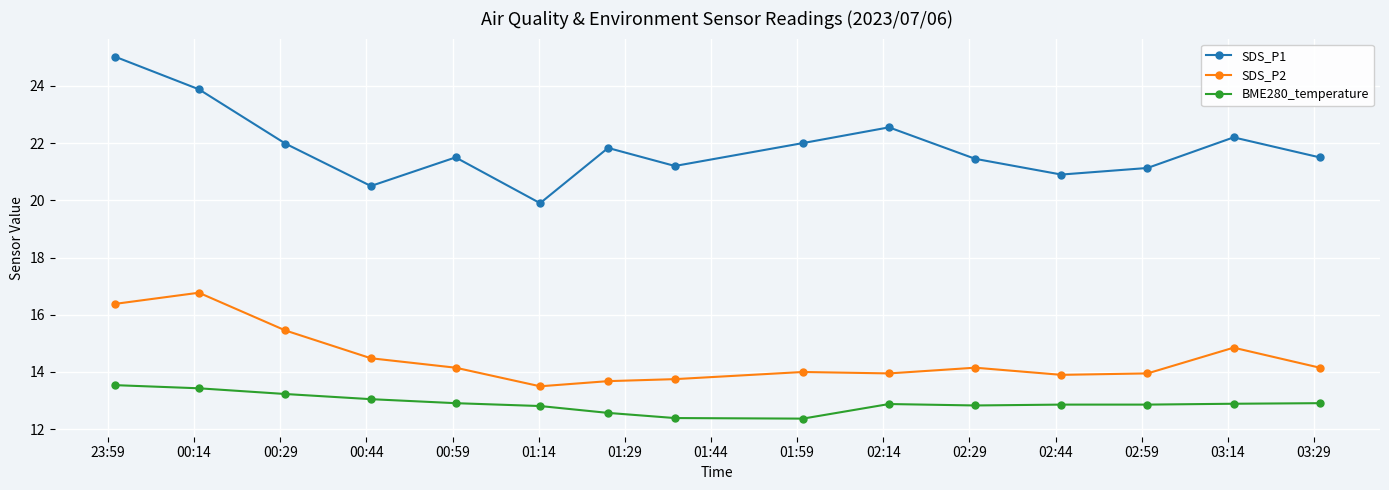

Which series has the widest spread of values?

SDS_P1